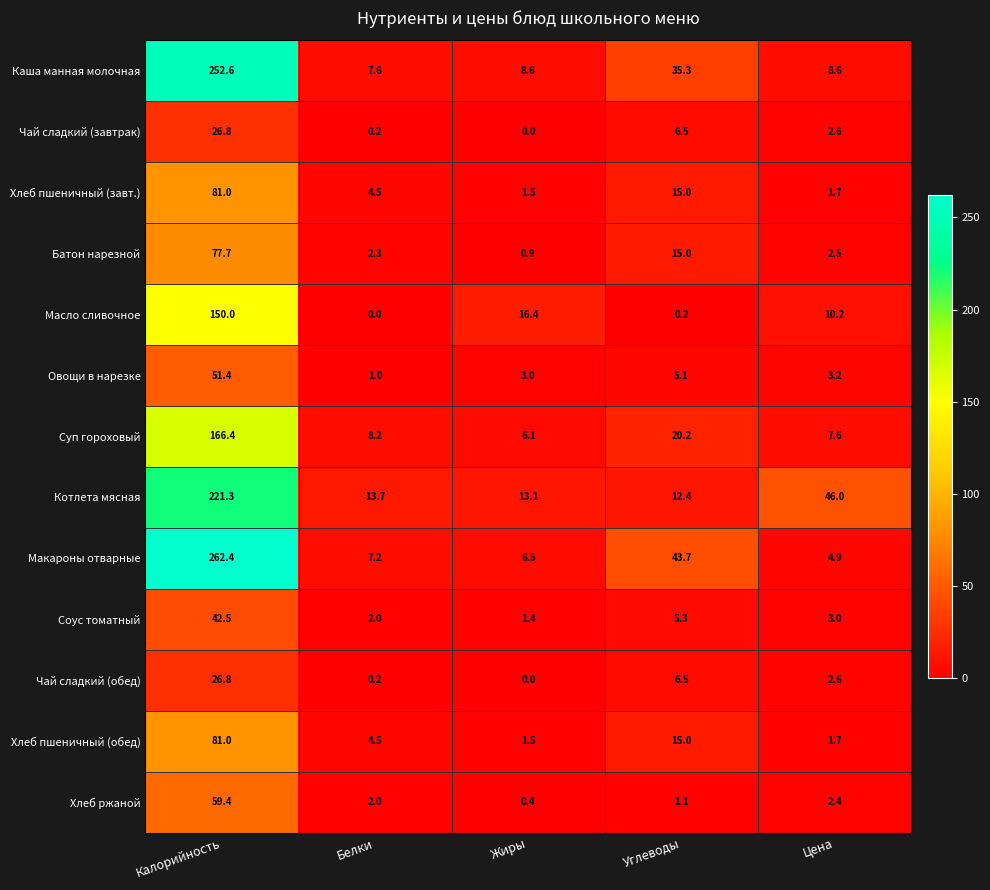

Rank the categories by Хлеб пшеничный (обед) value from lowest to highest.

Жиры, Цена, Белки, Углеводы, Калорийность